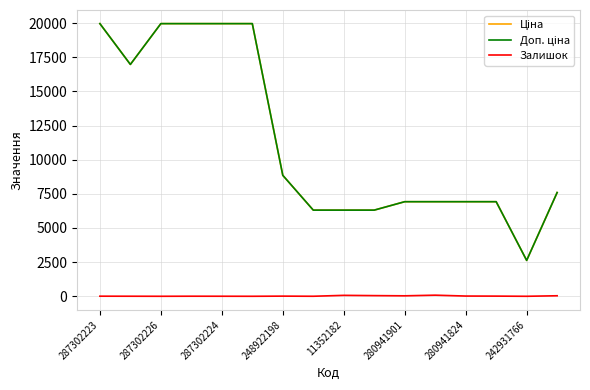

Rank the series by their maximum value, from lowest to highest.

Залишок, Ціна, Доп. ціна